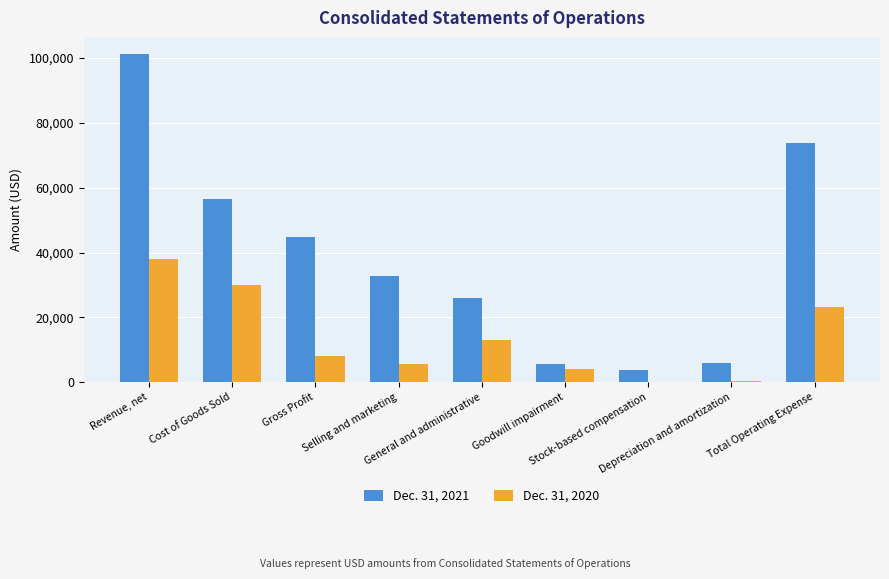

How many groups of bars are there?

9